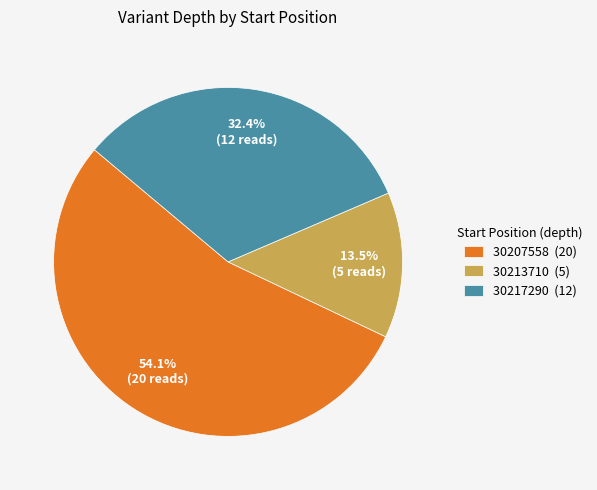

To the nearest percent, what is the combined percentage of 30213710 and 30217290?

46%